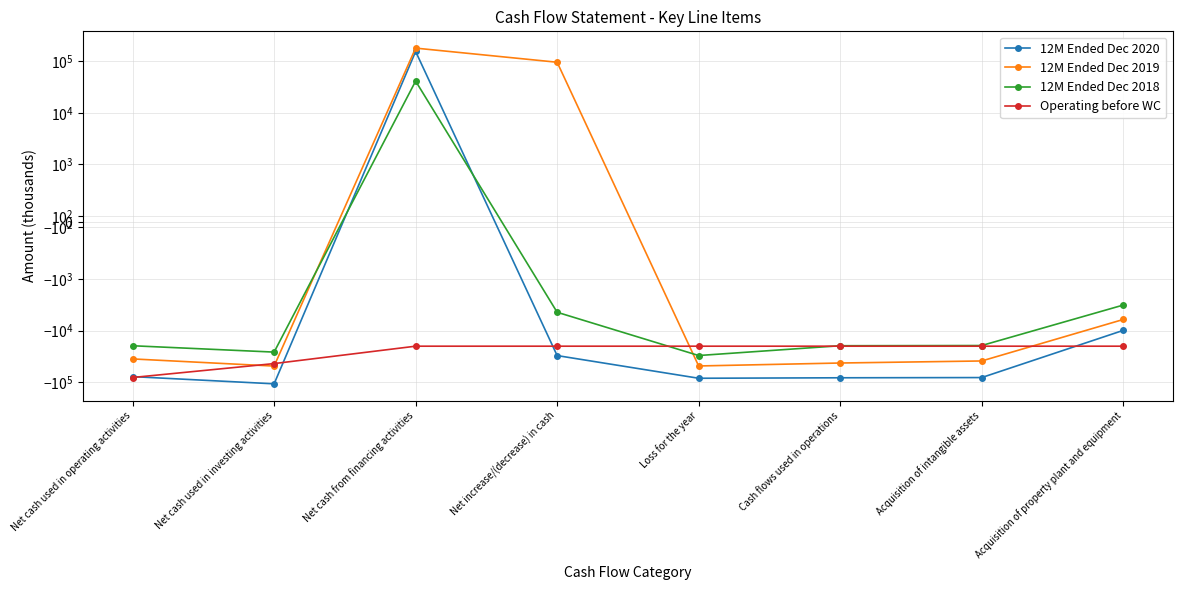

What is the label of the 5th point from the left?

Loss for the year